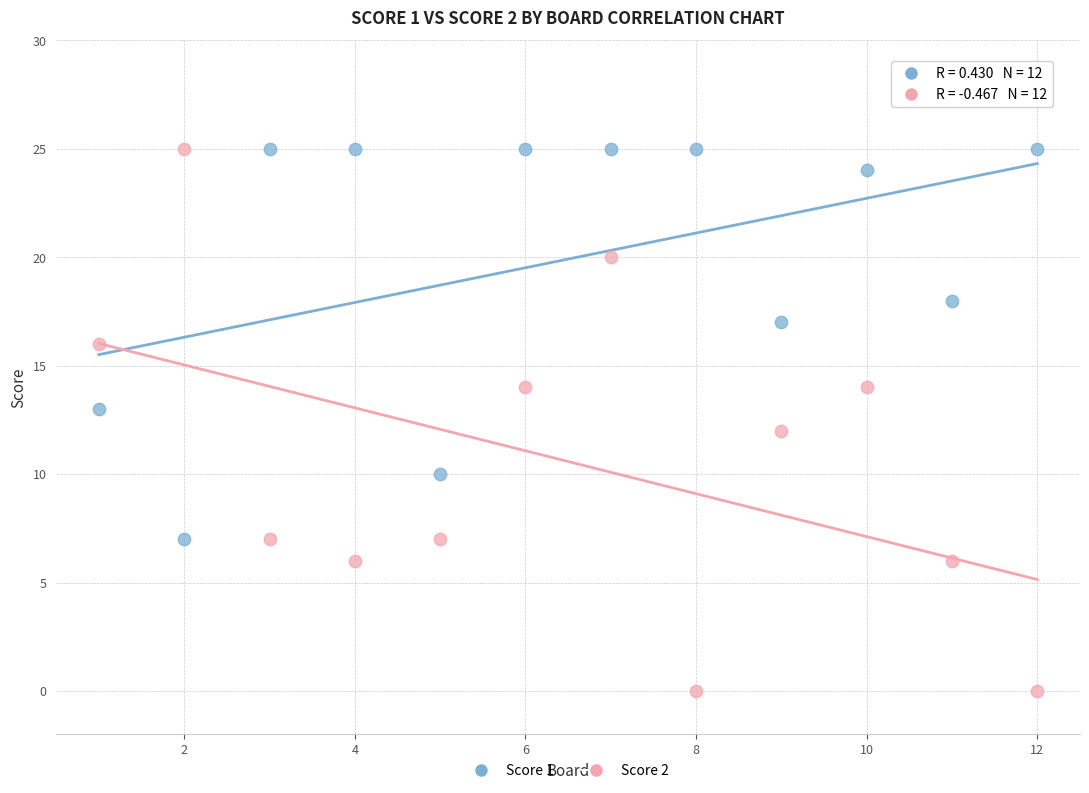

What is the X range (max minus min) for the scatter plot?

11